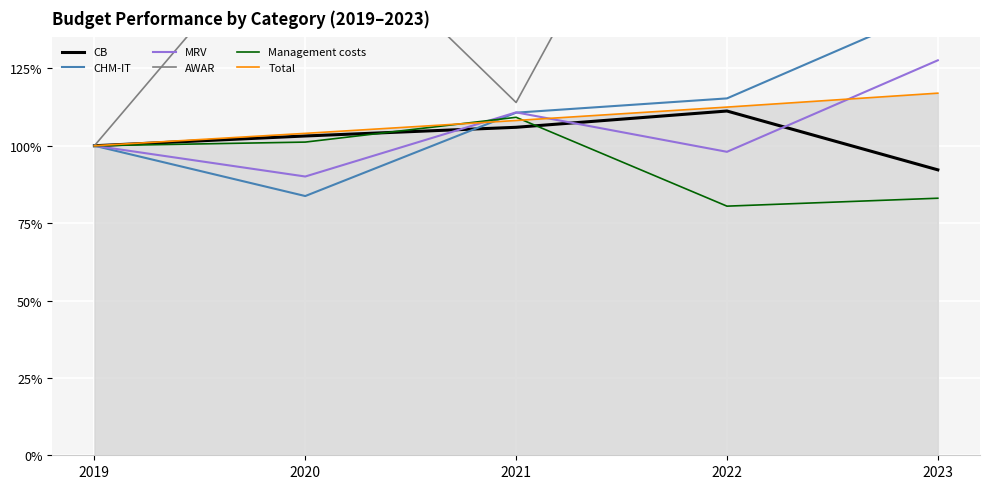

How many lines are shown in the chart?

6